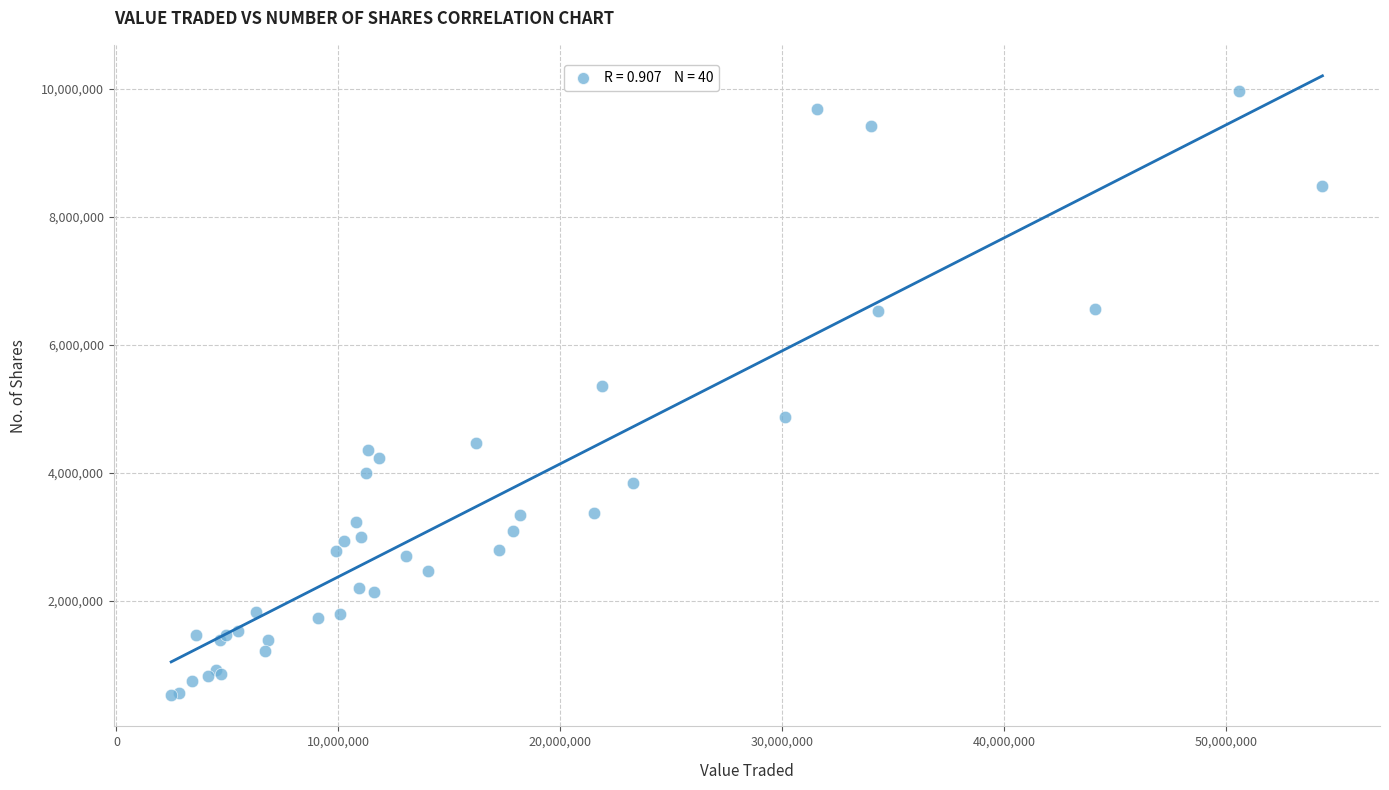

What Y value in the scatter plot is closest to 5246812?

5363950